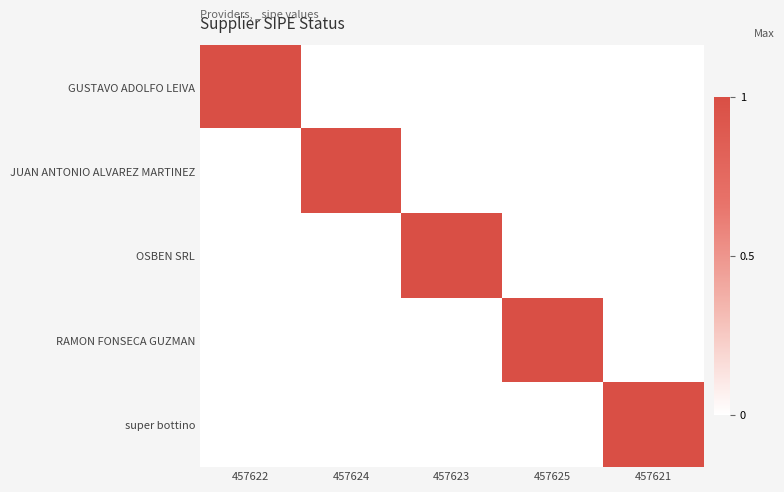

At which category is the sum across all series the highest?

457622